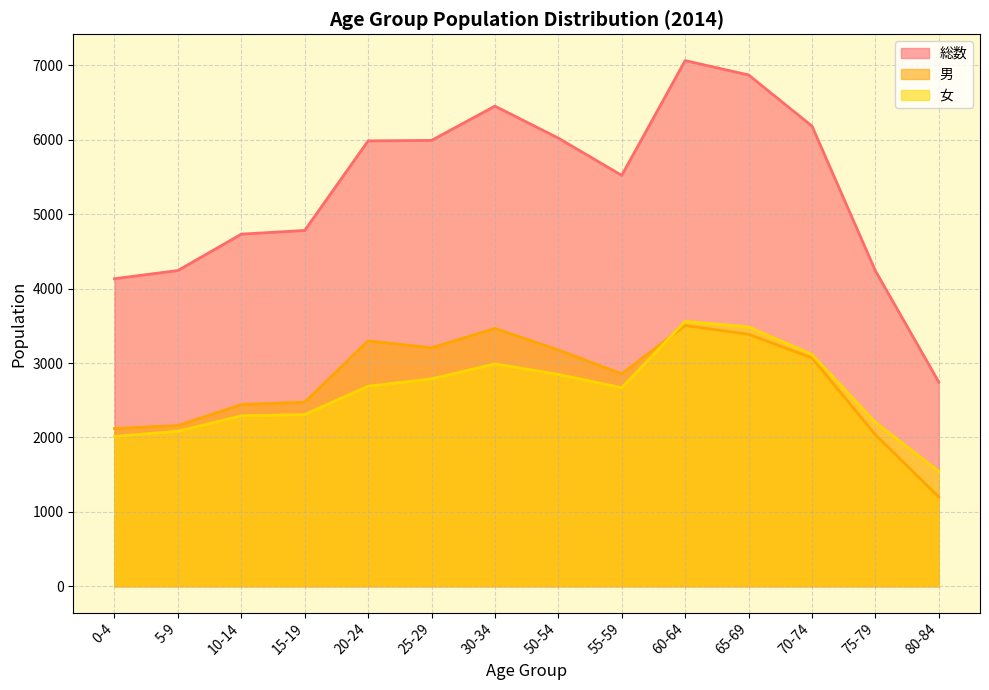

Rank the series at 55-59 from lowest to highest value.

女, 男, 総数